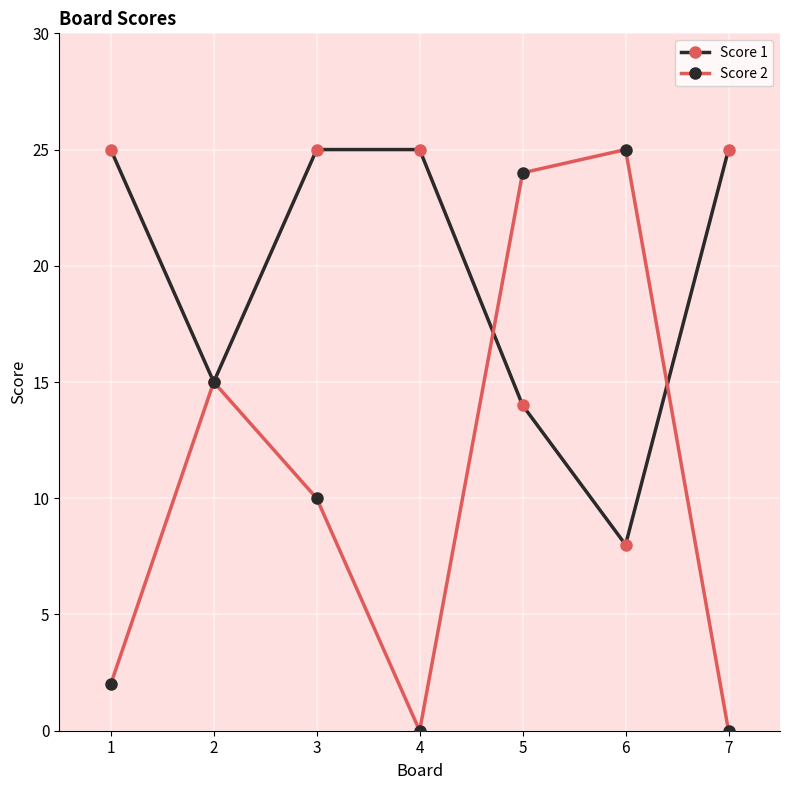

True or false: Score 2 and Score 1 cross at least once.

True